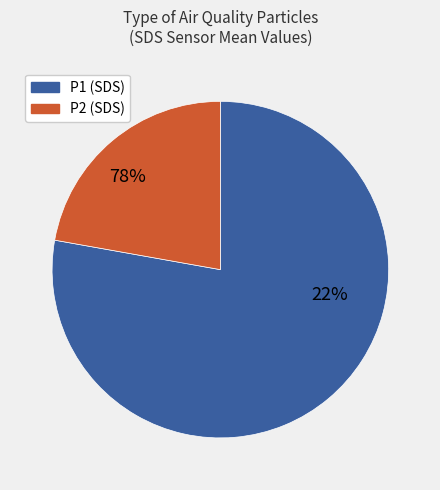

Is the sum of 27 and 29 greater than half?

No